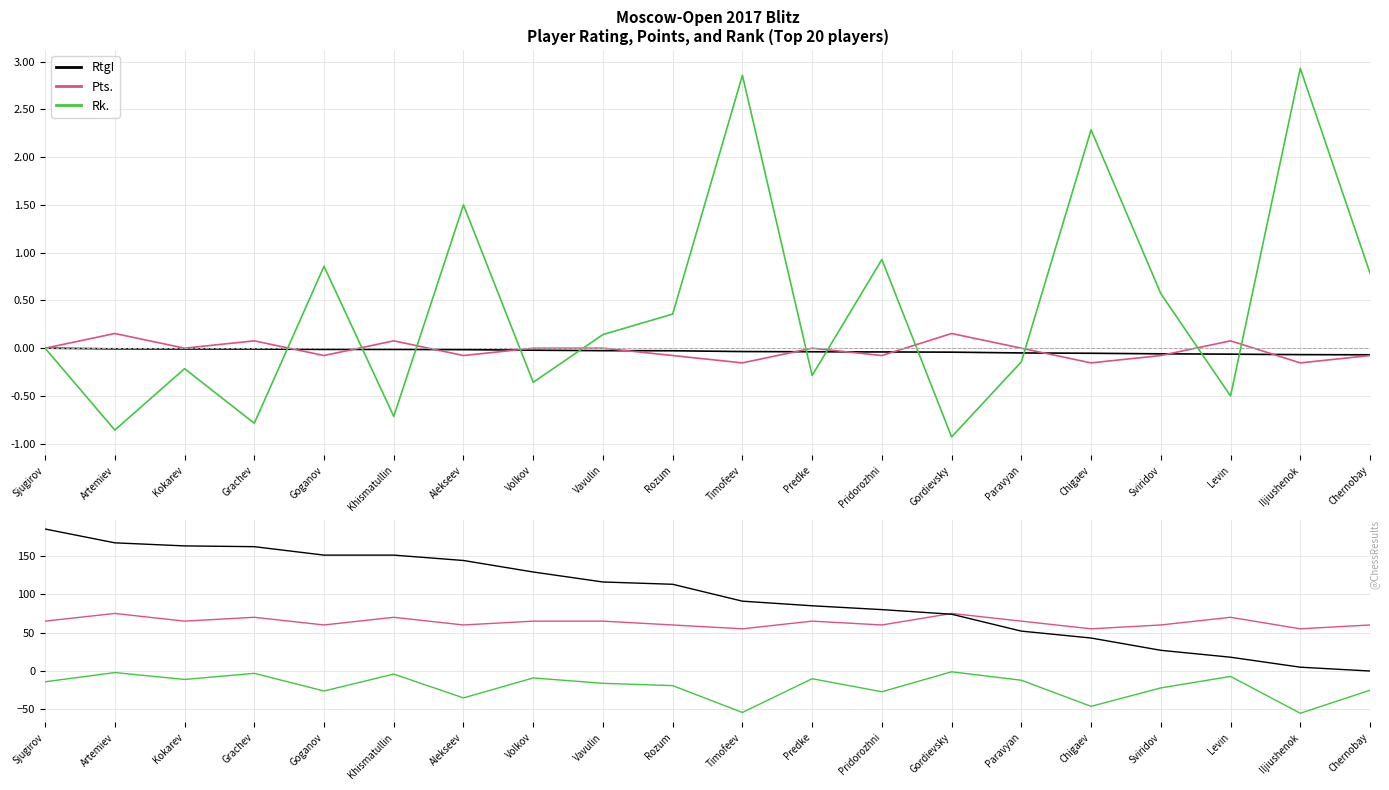

What is the difference between the highest and lowest values at Grachev?

165.0